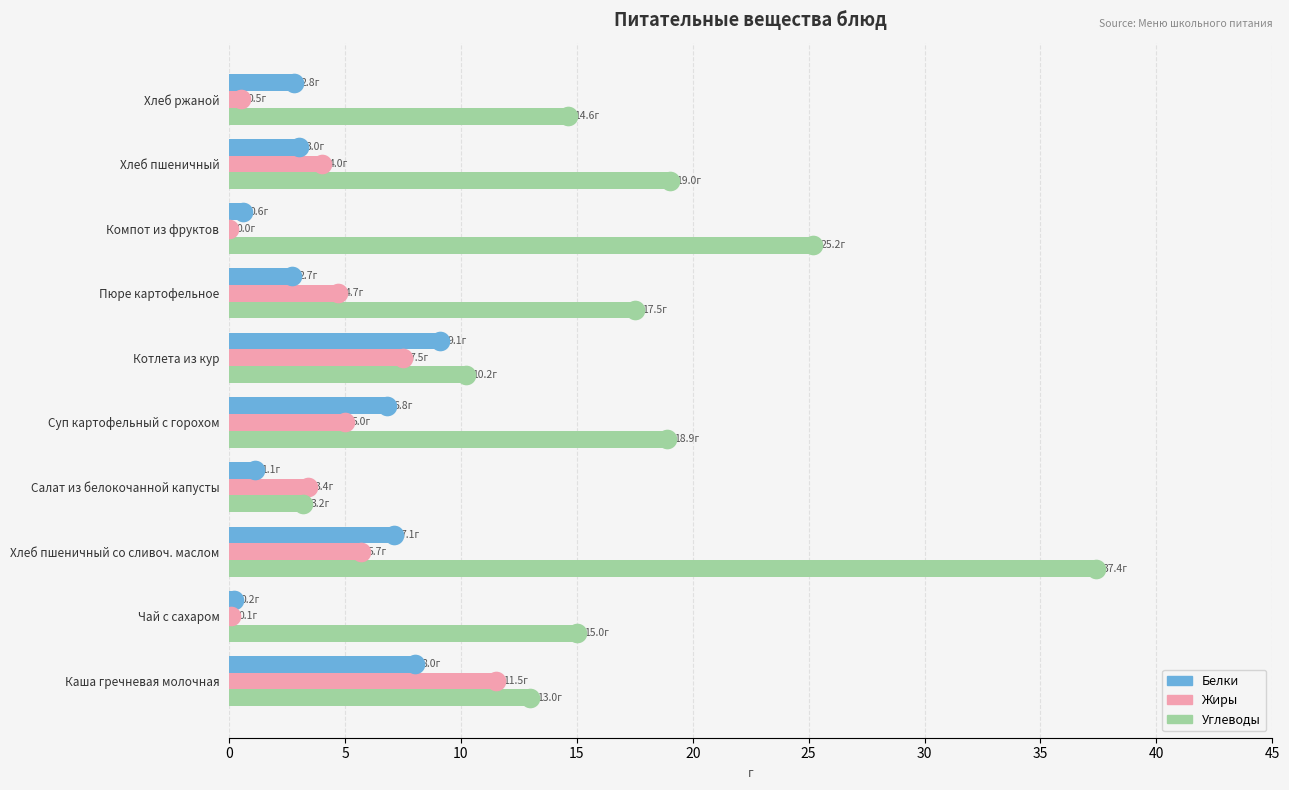

Which series contains the highest Y value?

Углеводы